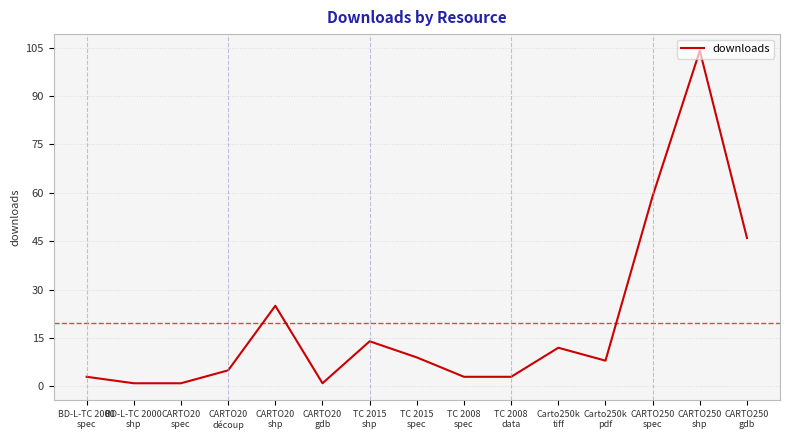

Between BD-L-TC 2000
shp and CARTO20
découp, which is larger?

CARTO20
découp